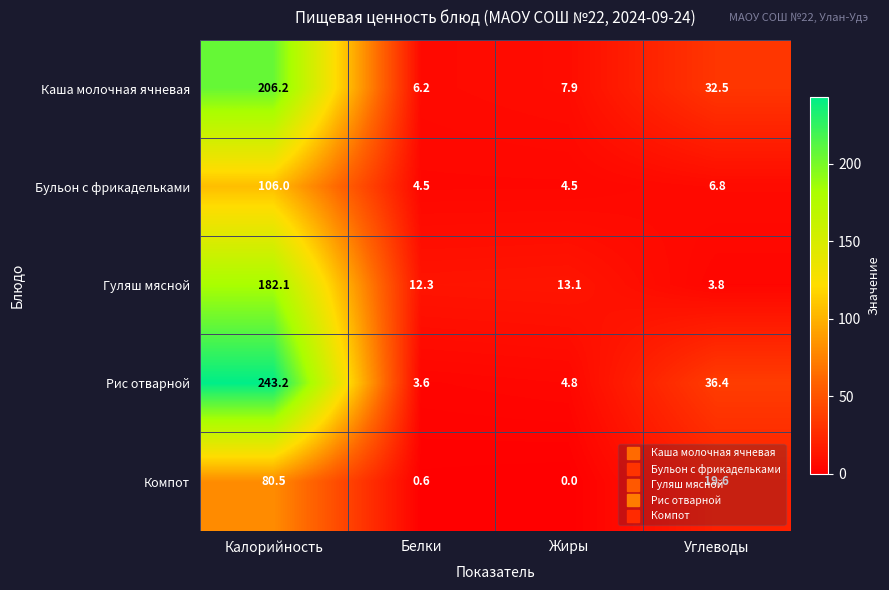

What is the maximum value shown in the chart?

243.2